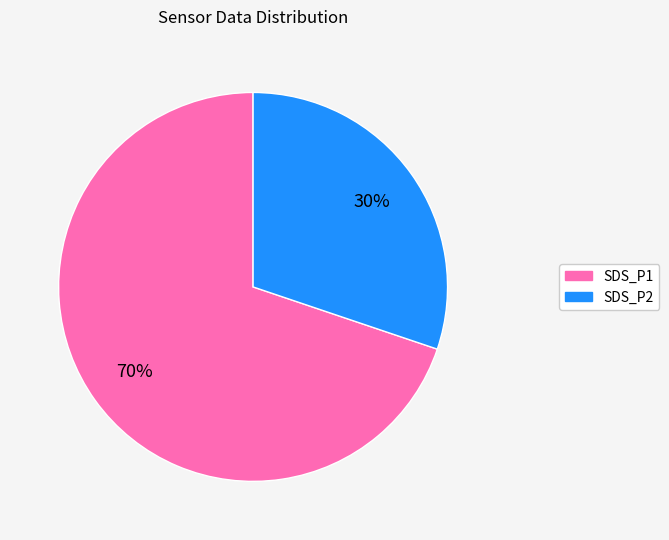

What percentage is the SDS_P1 slice, to the nearest percent?

70%